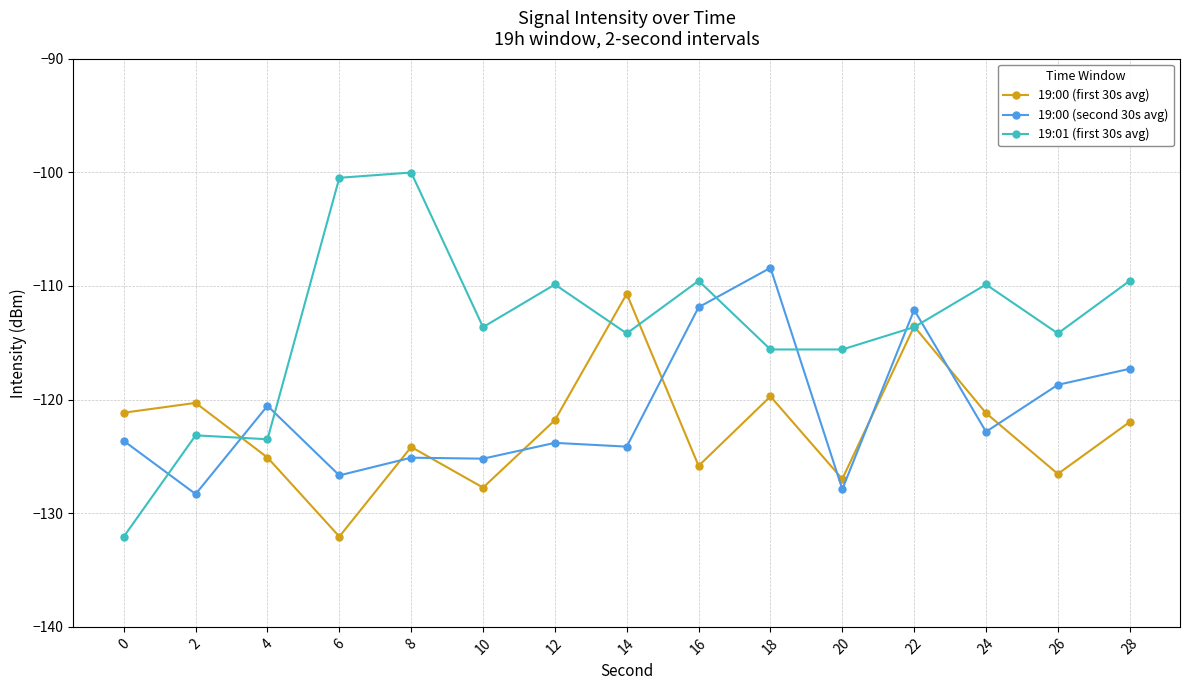

Which series has the widest spread of values?

19:01 (first 30s avg)